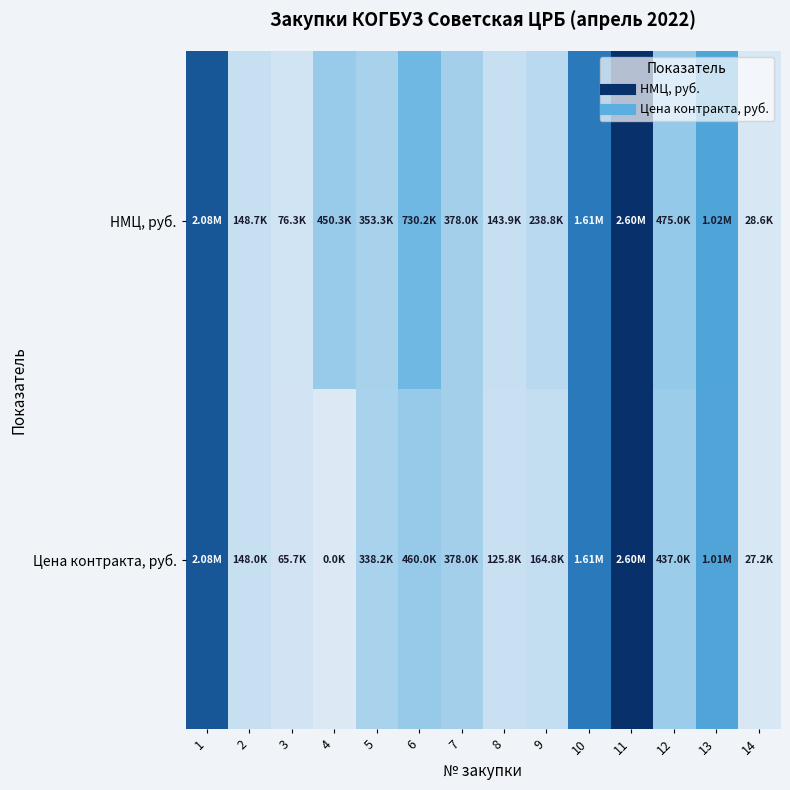

At how many categories does at least one series exceed 2170488?

1